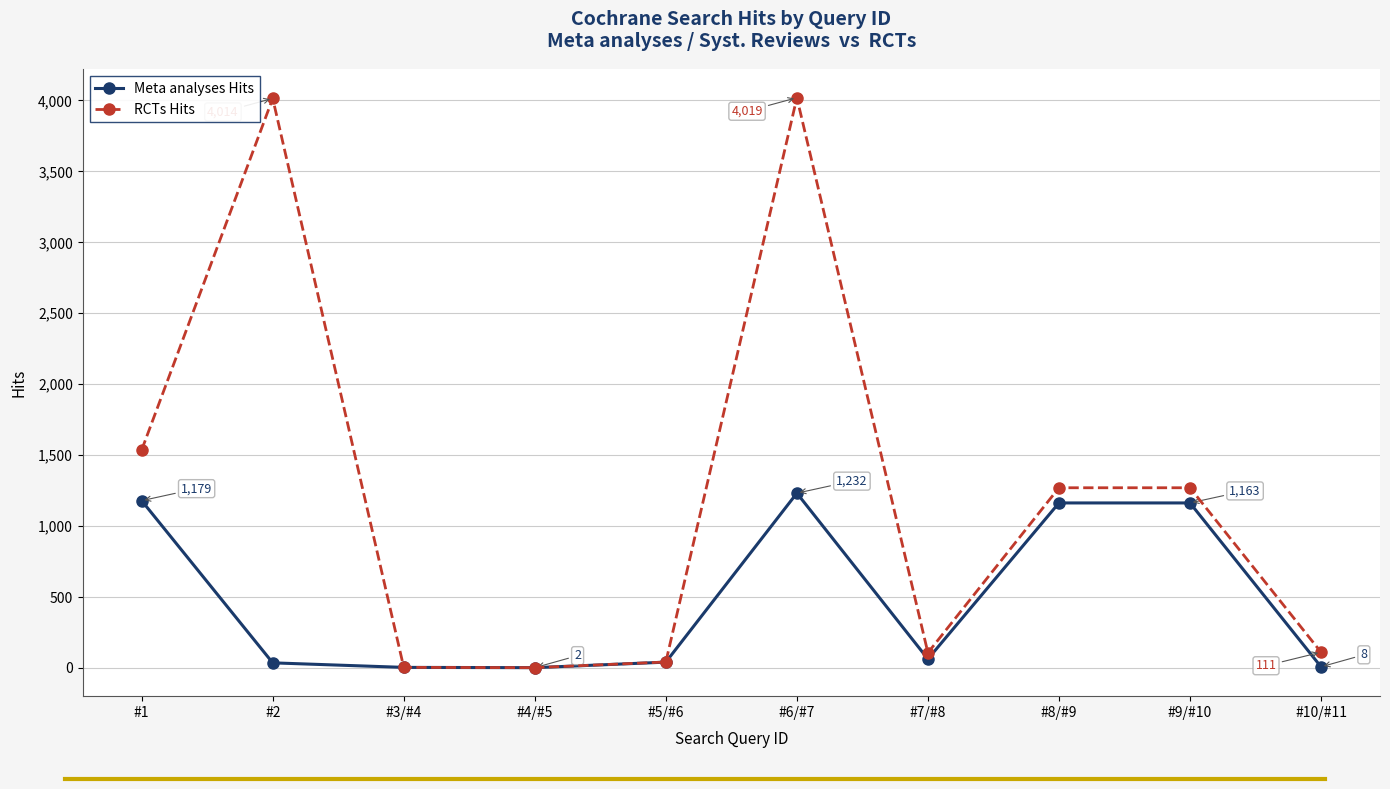

Which series has the largest total across all categories?

RCTs Hits